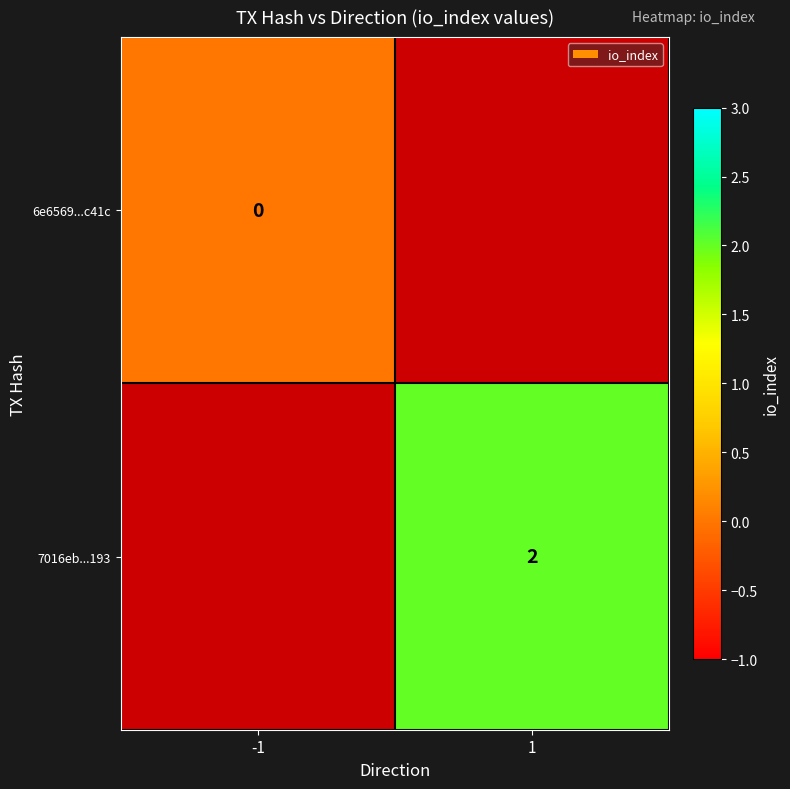

The 7016eb...193 series shows 2 at 1. True or false?

True